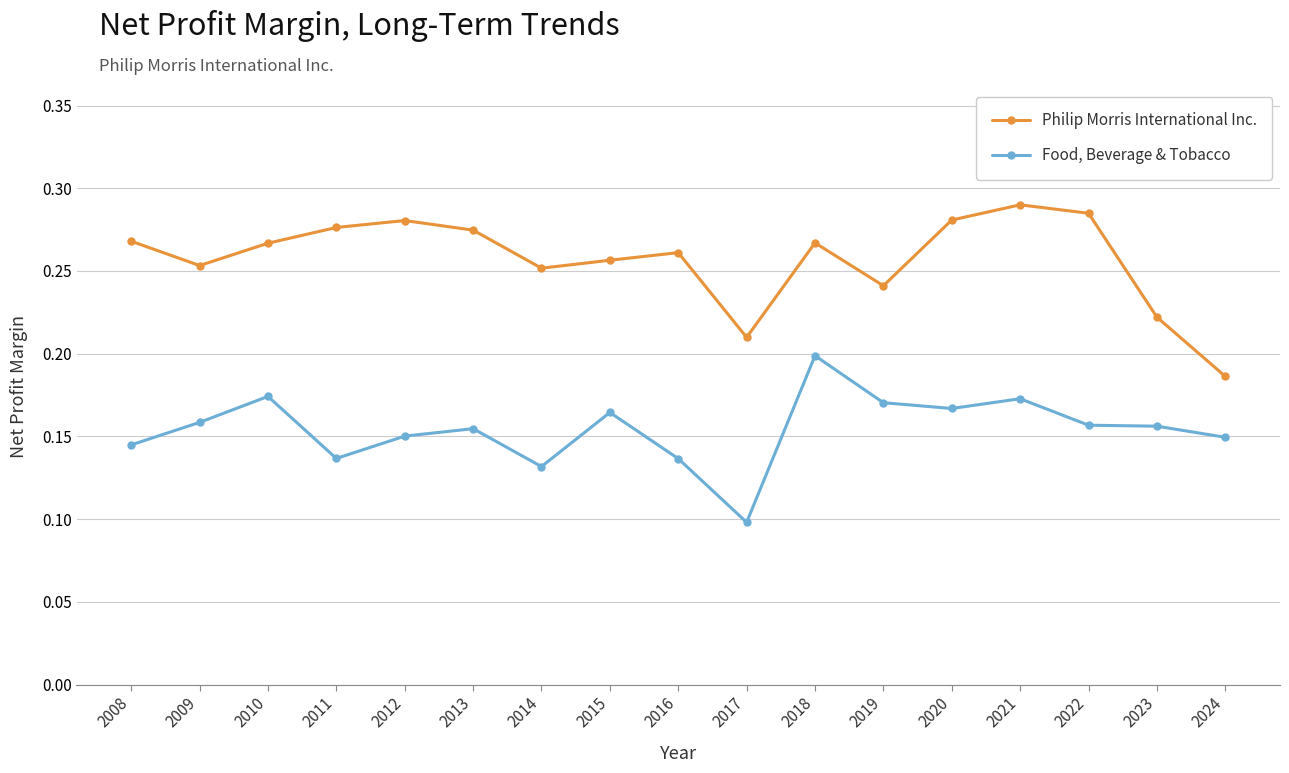

True or false: Food, Beverage & Tobacco has a value of 0.2 at 2019.

True